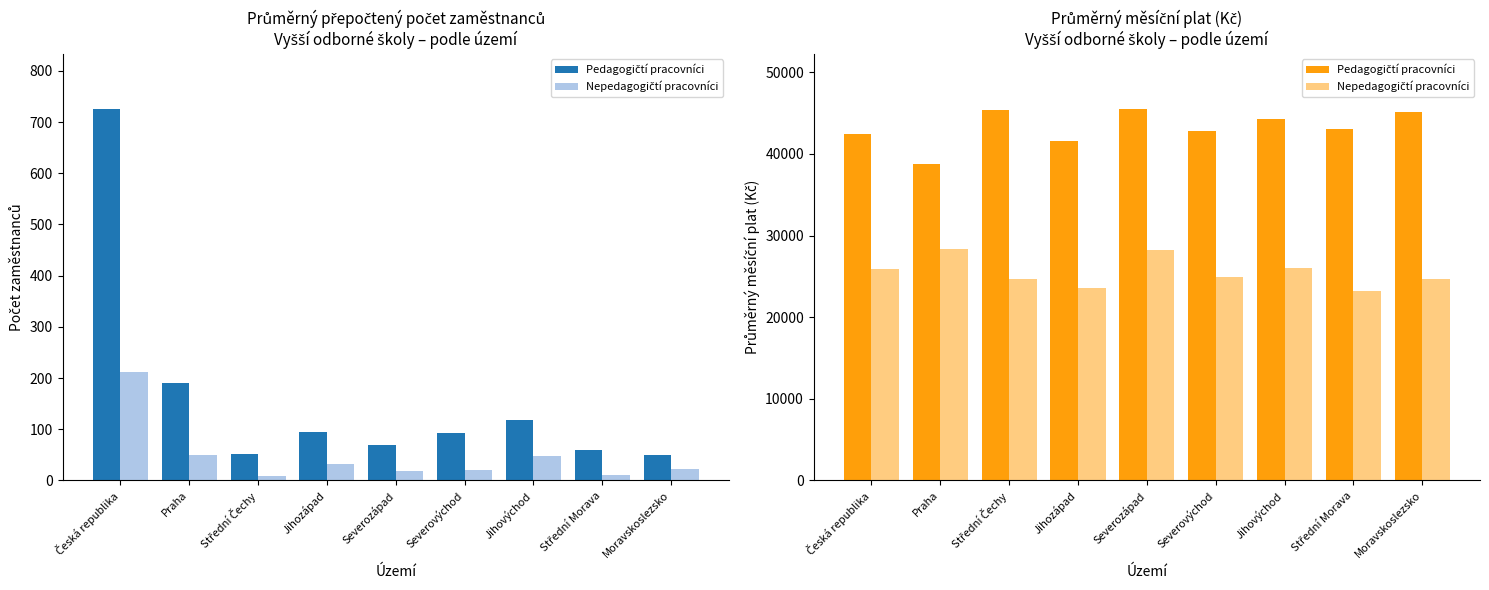

What is the maximum value shown in the chart?

45442.2